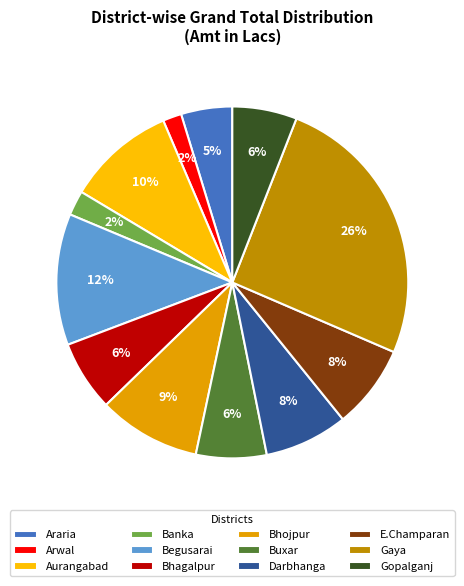

To the nearest percent, what is the combined percentage of Gopalganj and Banka?

8%